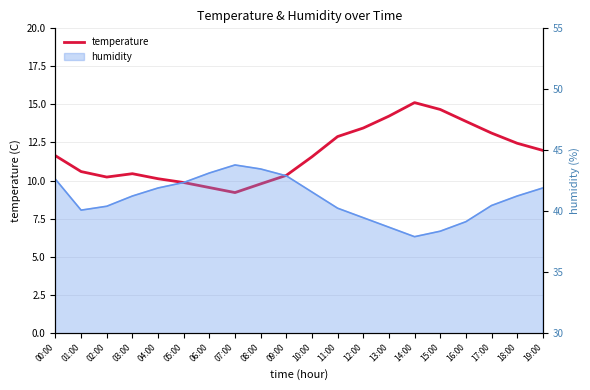

The value at 09:00 is 2.8. True or false?

False